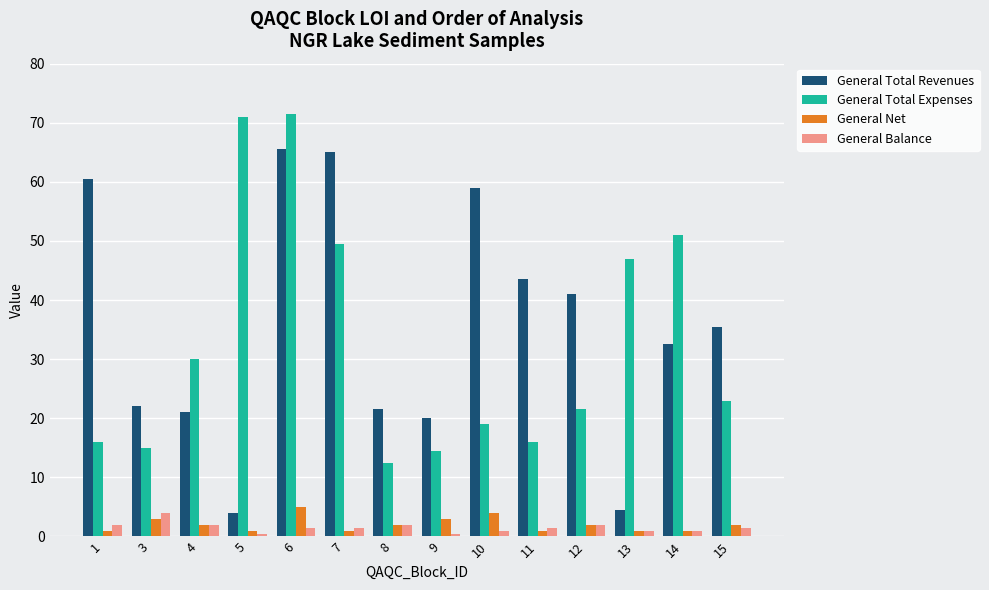

How many bars are there in each group?

4